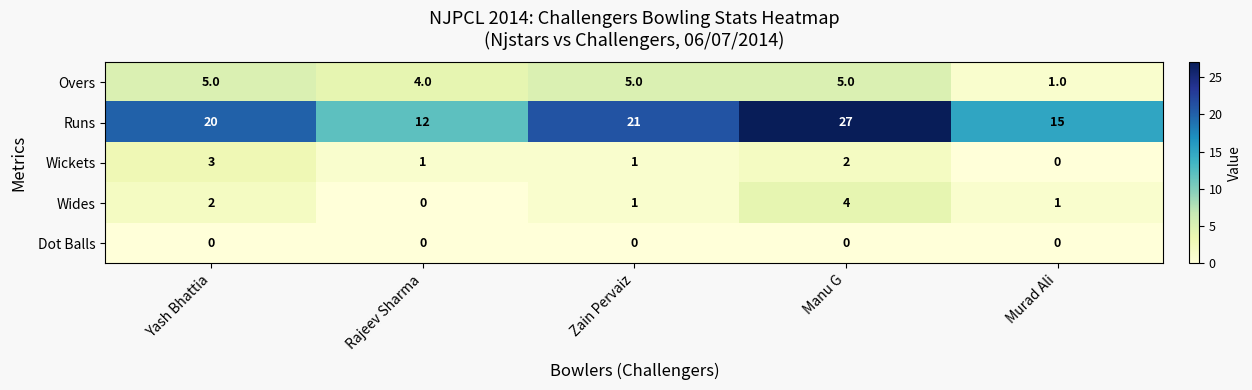

Is it true that Wickets equals 3 at Yash Bhattia?

True